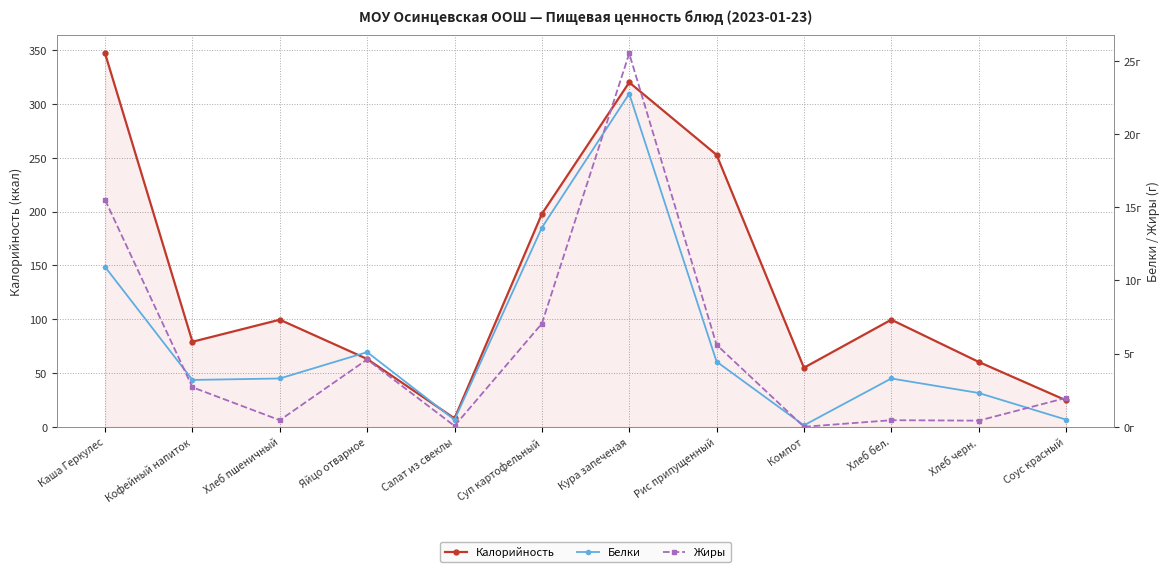

Is it true that Белки equals 3.2 at Кофейный напиток?

True